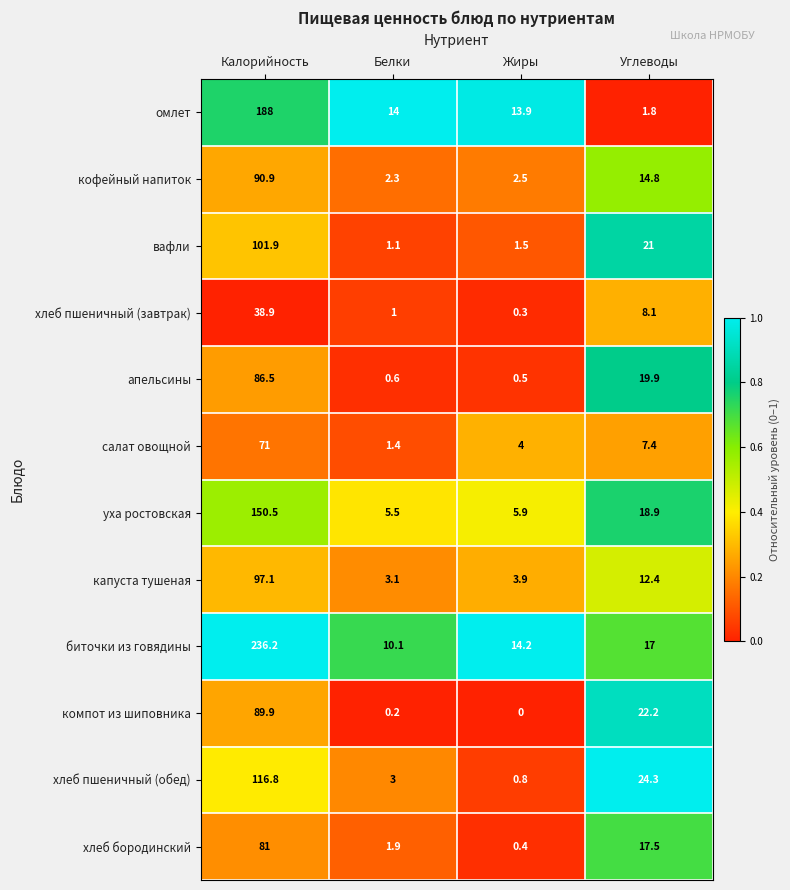

At how many categories does at least one series exceed 0?

4